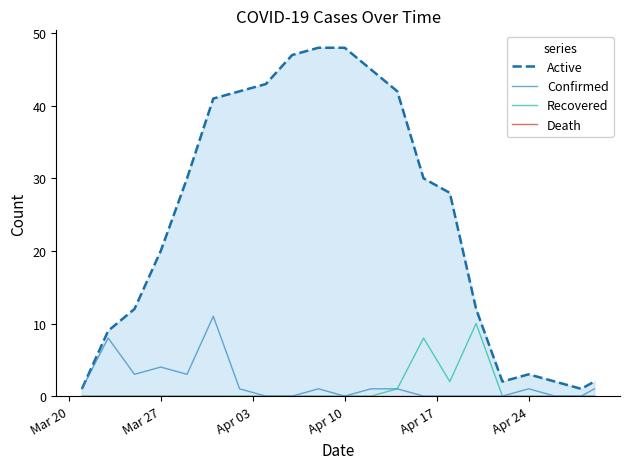

True or false: Active has more than 0 points higher than both neighbors.

True